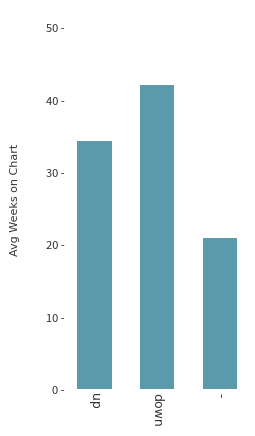

Does the chart contain any negative values?

No